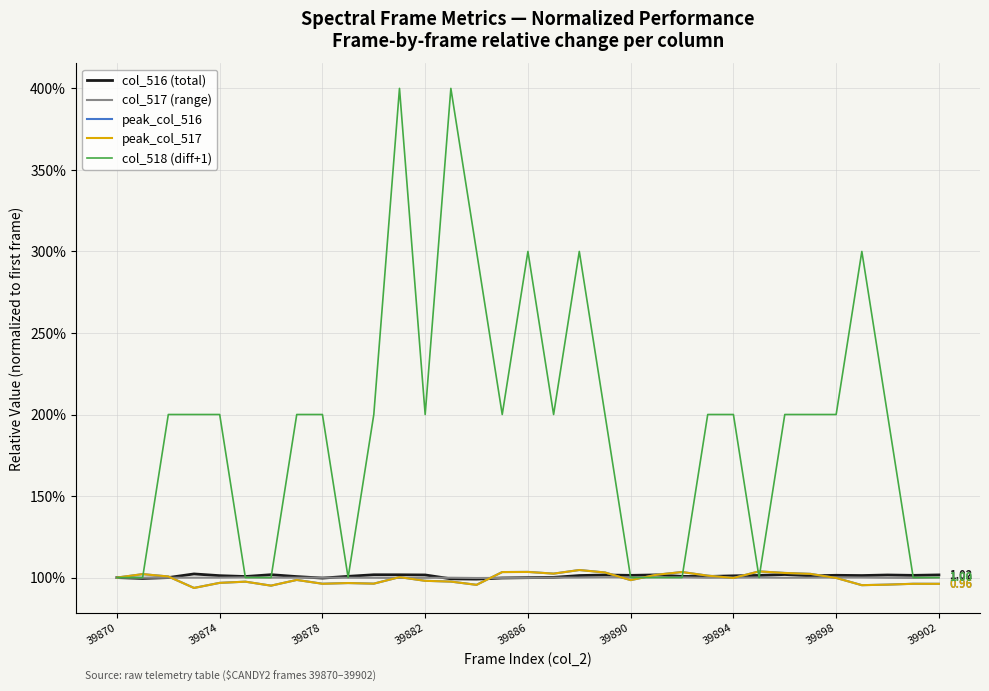

Does the chart have visible grid lines?

Yes